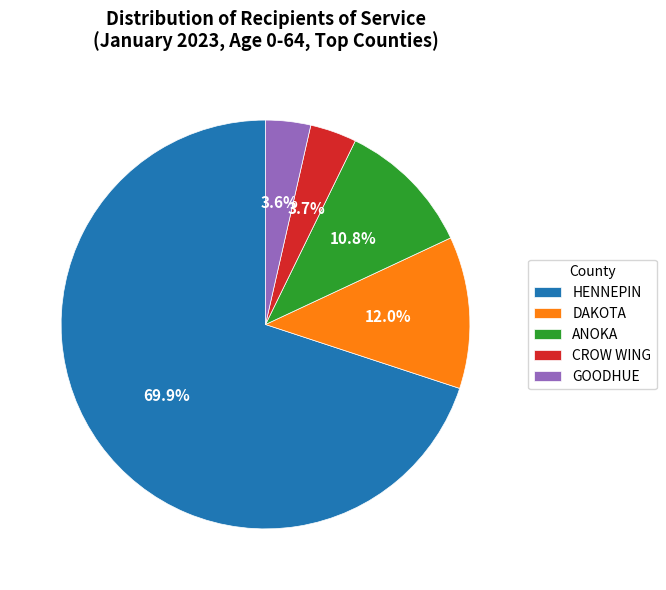

Which slice represents more than half of the pie?

HENNEPIN